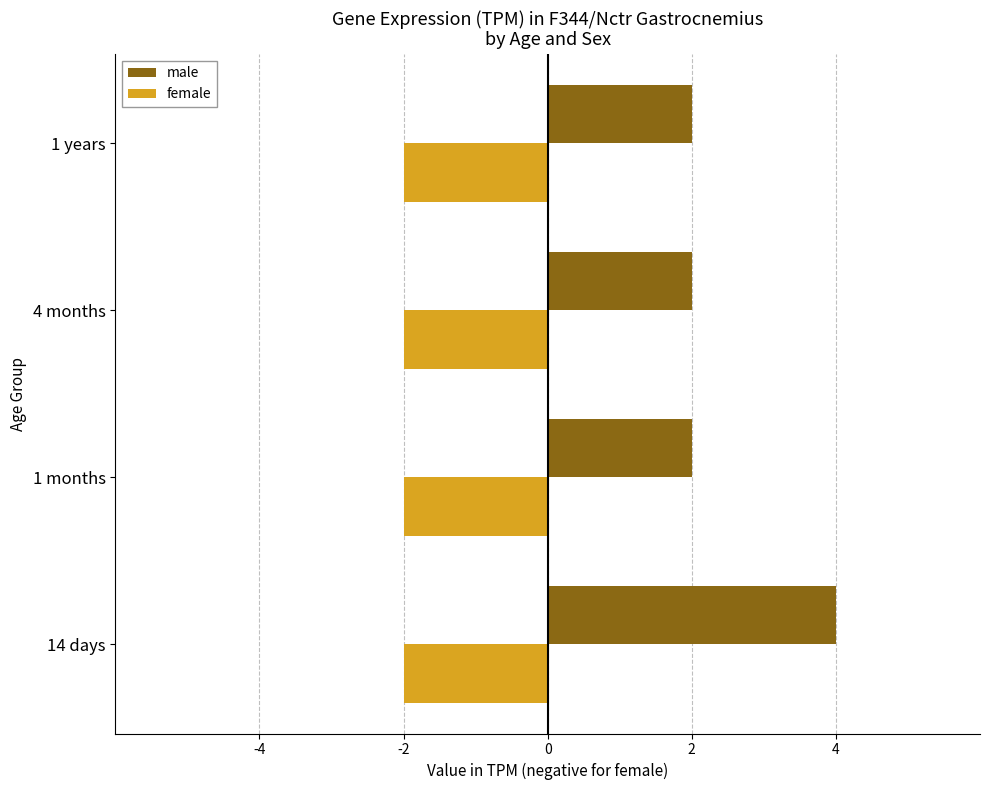

What is the spread (max minus min) of values at 1 months?

4